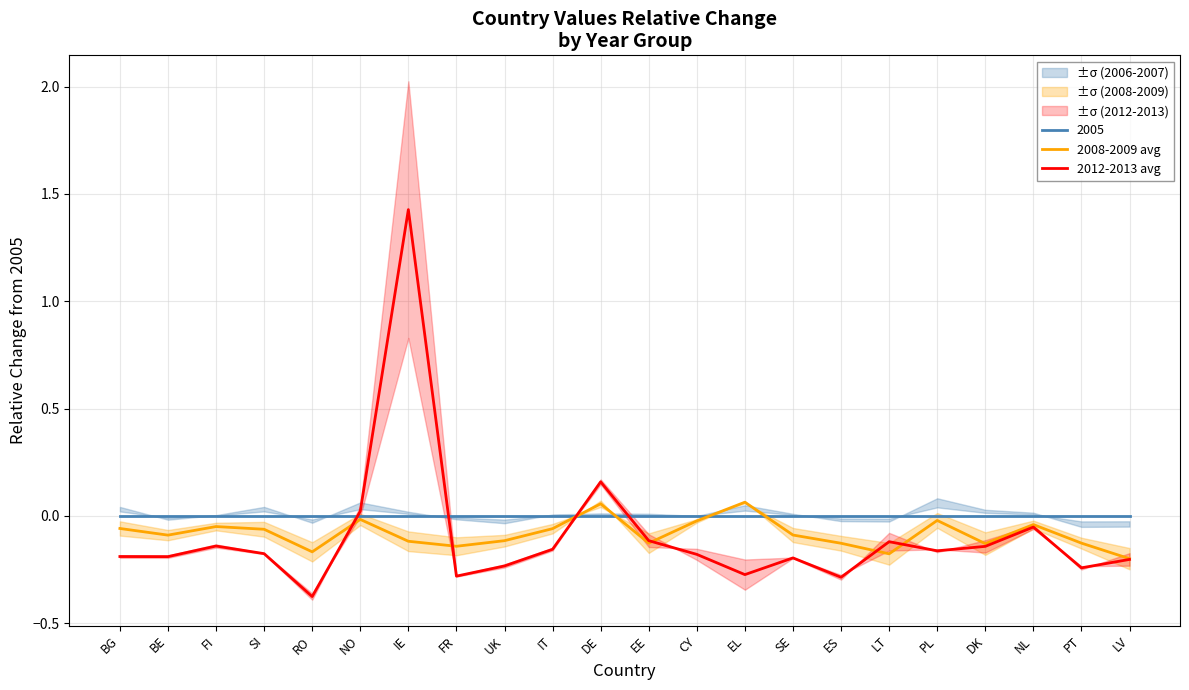

The value of 2008-2009 avg at PT is -0.1. True or false?

True